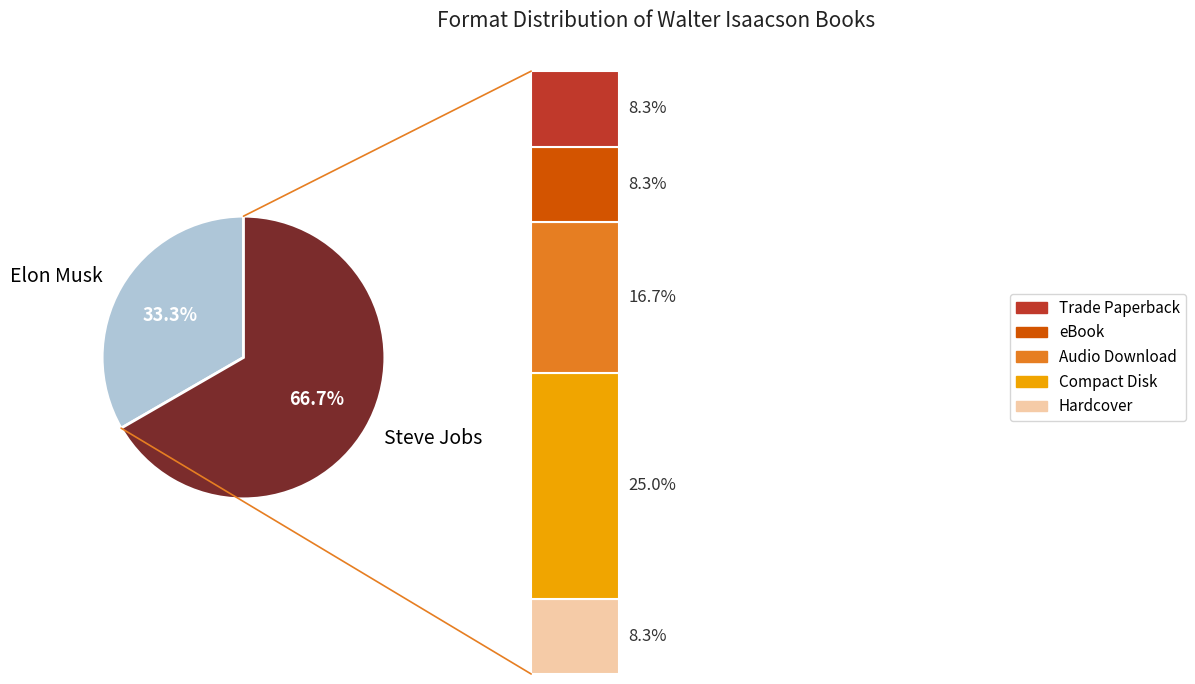

Does Steve Jobs (Trade Paperback) represent more than half of the total?

No